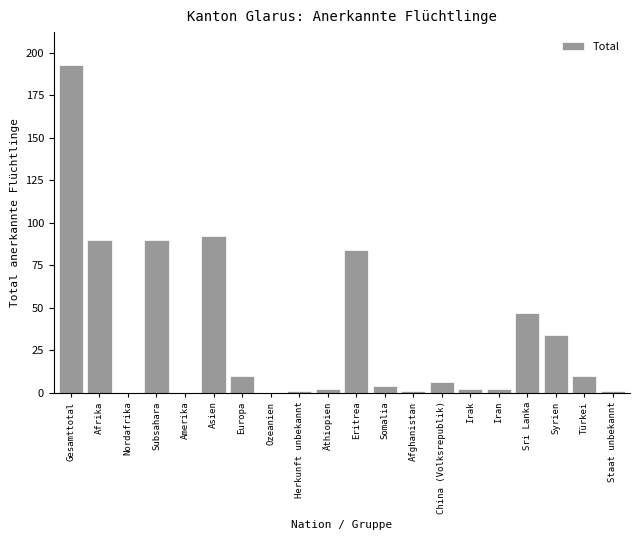

Reading left to right, extract all data points from this chart.

Gesamttotal=193	Afrika=90	Nordafrika=0	Subsahara=90	Amerika=0	Asien=92	Europa=10	Ozeanien=0	Herkunft unbekannt=1	Äthiopien=2	Eritrea=84	Somalia=4	Afghanistan=1	China (Volksrepublik)=6	Irak=2	Iran=2	Sri Lanka=47	Syrien=34	Türkei=10	Staat unbekannt=1